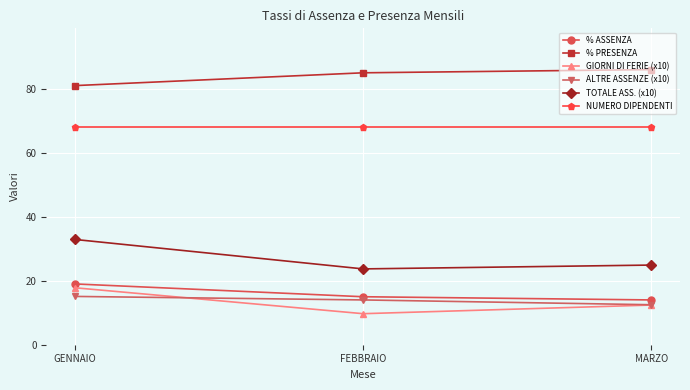

Which series changed the most between GENNAIO and MARZO?

TOTALE ASS. (x10)